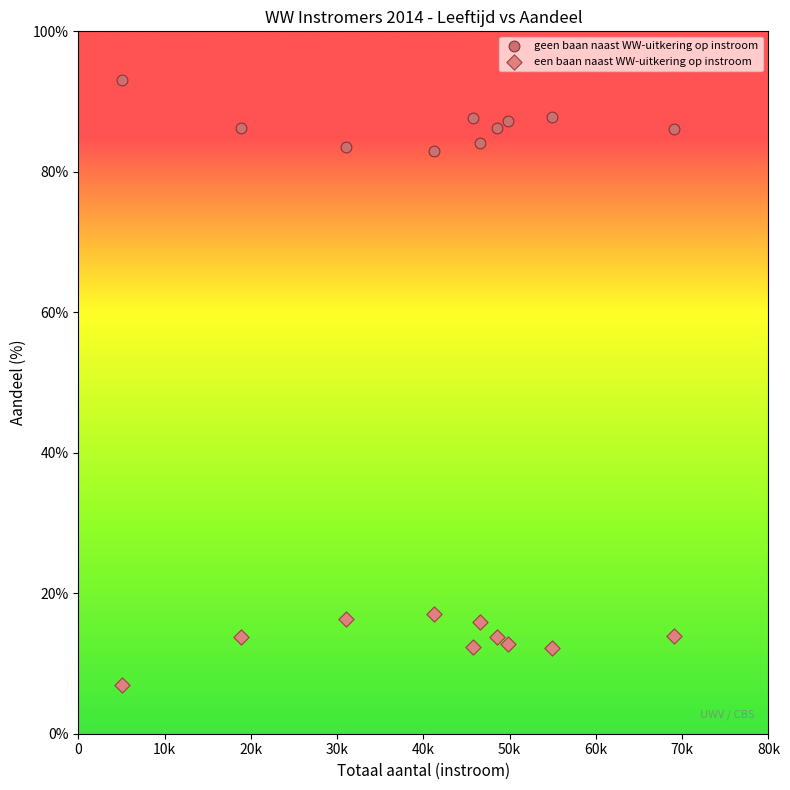

What is the X range (max minus min) for the scatter plot?

63990.0